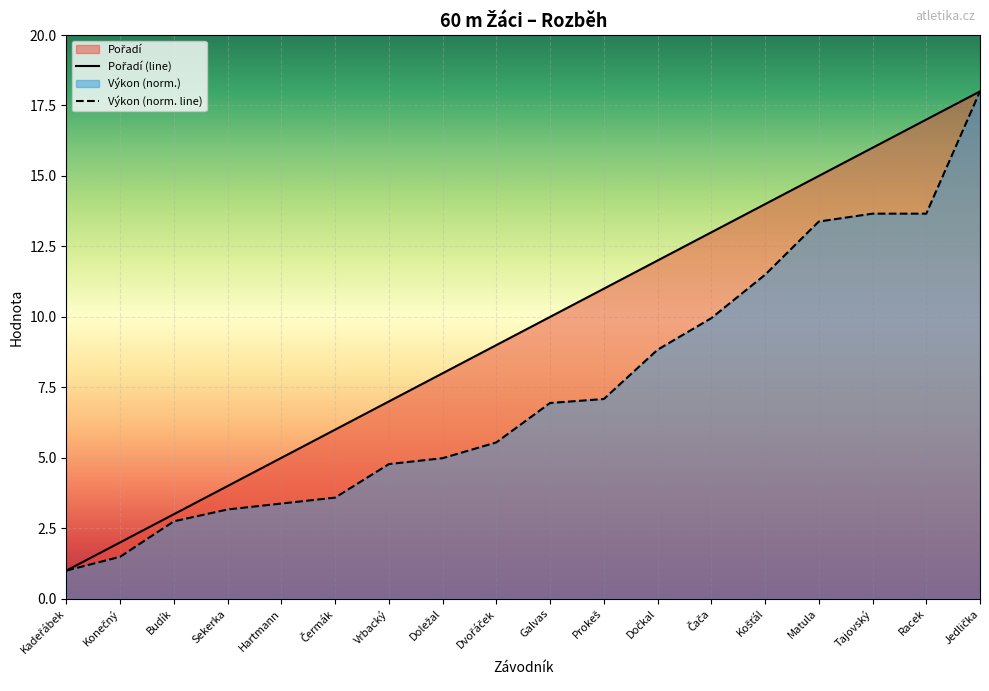

True or false: Pořadí and Výkon cross at least once.

False